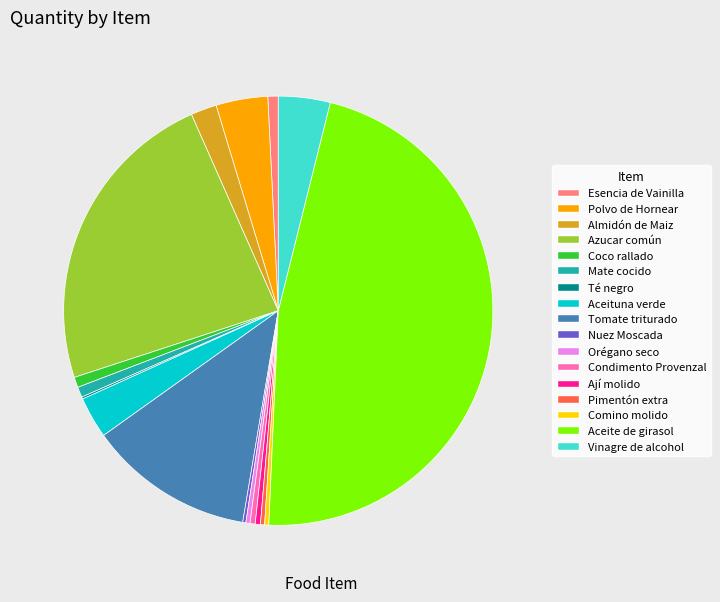

What is the ratio of the value at Coco rallado to the value at Esencia de Vainilla?

1.0